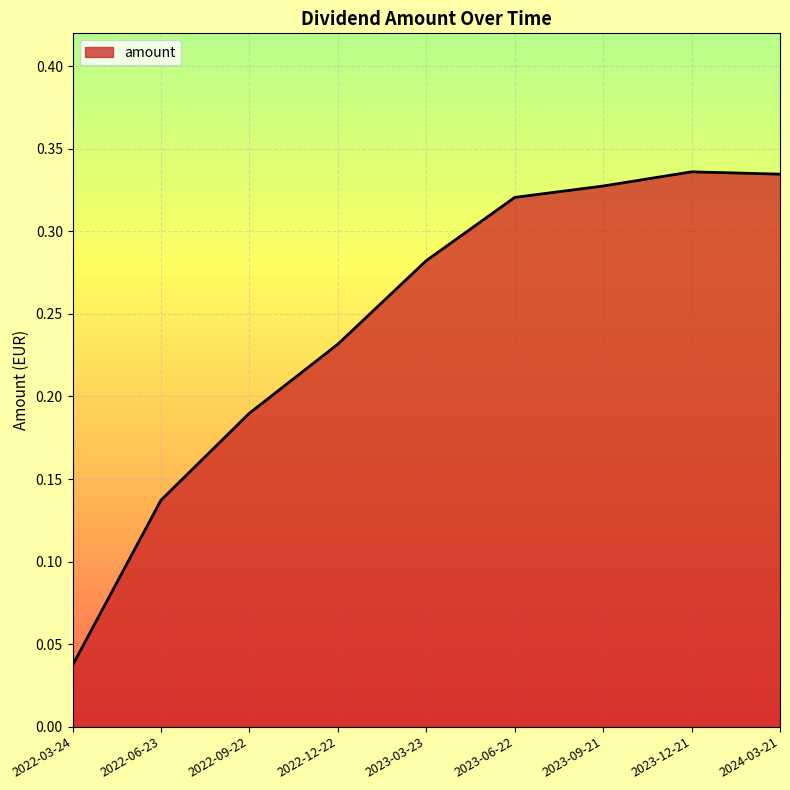

At which category does the chart reach its minimum across all series?

2022-03-24